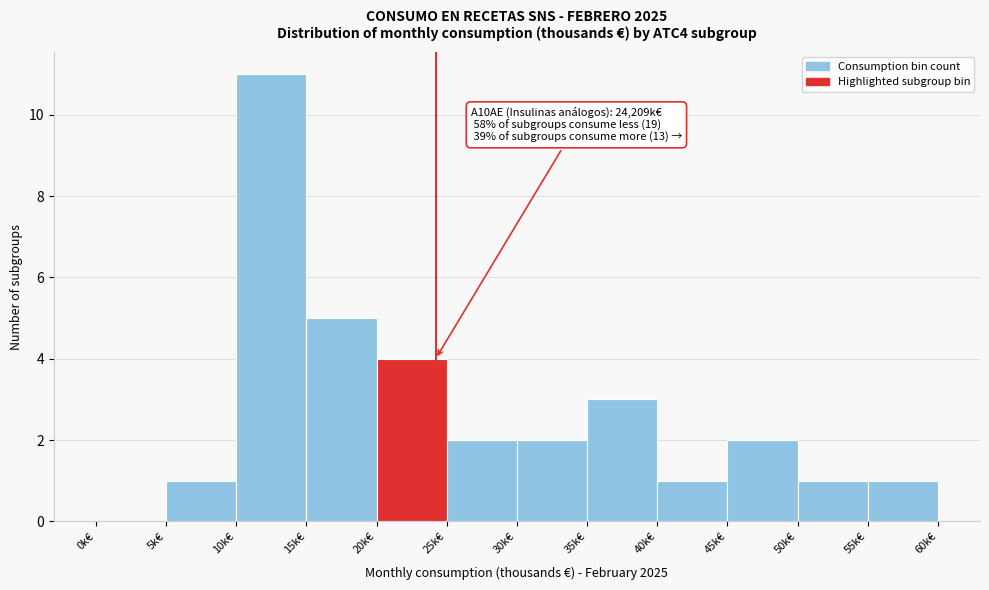

Reading left to right, list all the values displayed in this chart.

0k€=0	5k€=1	10k€=11	15k€=5	20k€=4	25k€=2	30k€=2	35k€=3	40k€=1	45k€=2	50k€=1	55k€=1